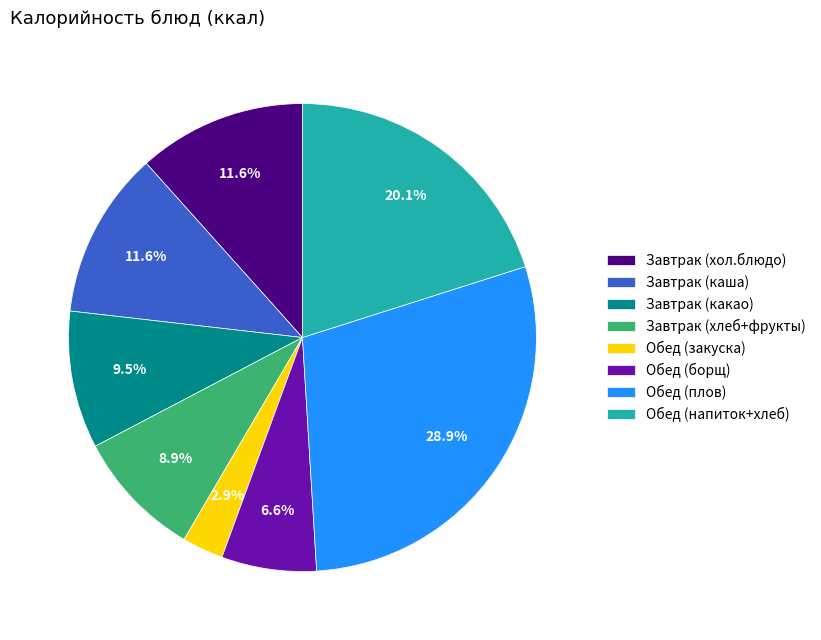

Count the number of slices in the pie.

8